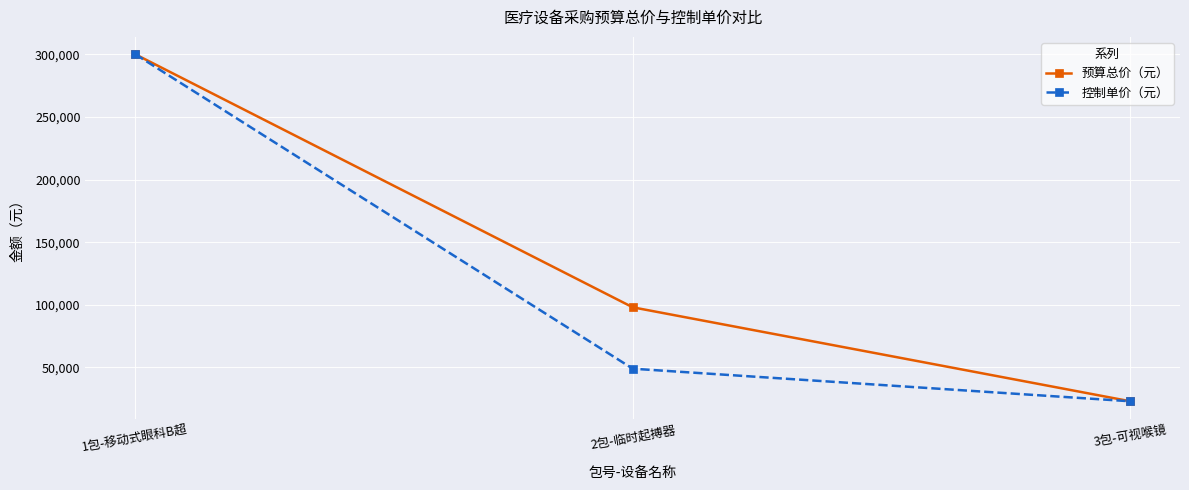

Rank the categories by 控制单价（元） value from highest to lowest.

1包-移动式眼科B超, 2包-临时起搏器, 3包-可视喉镜